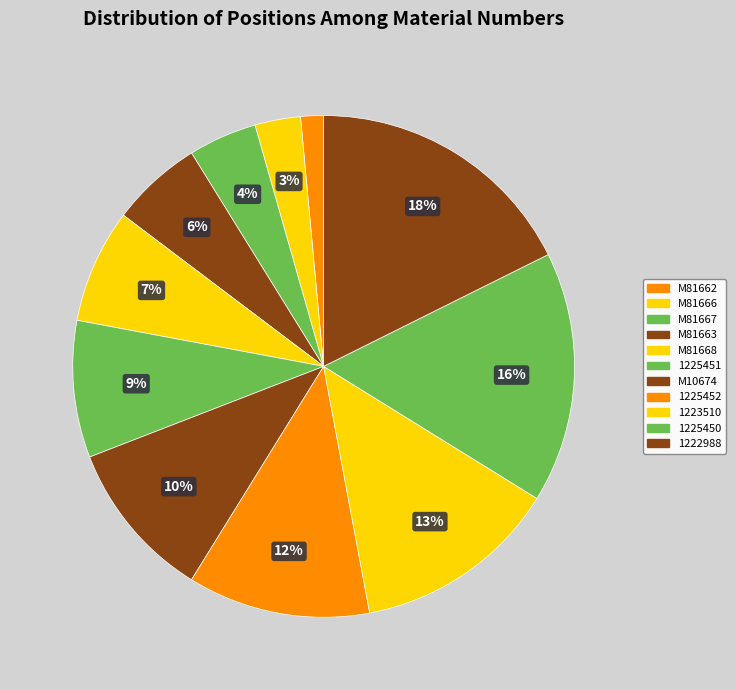

Which category has the biggest portion of the pie?

1222988